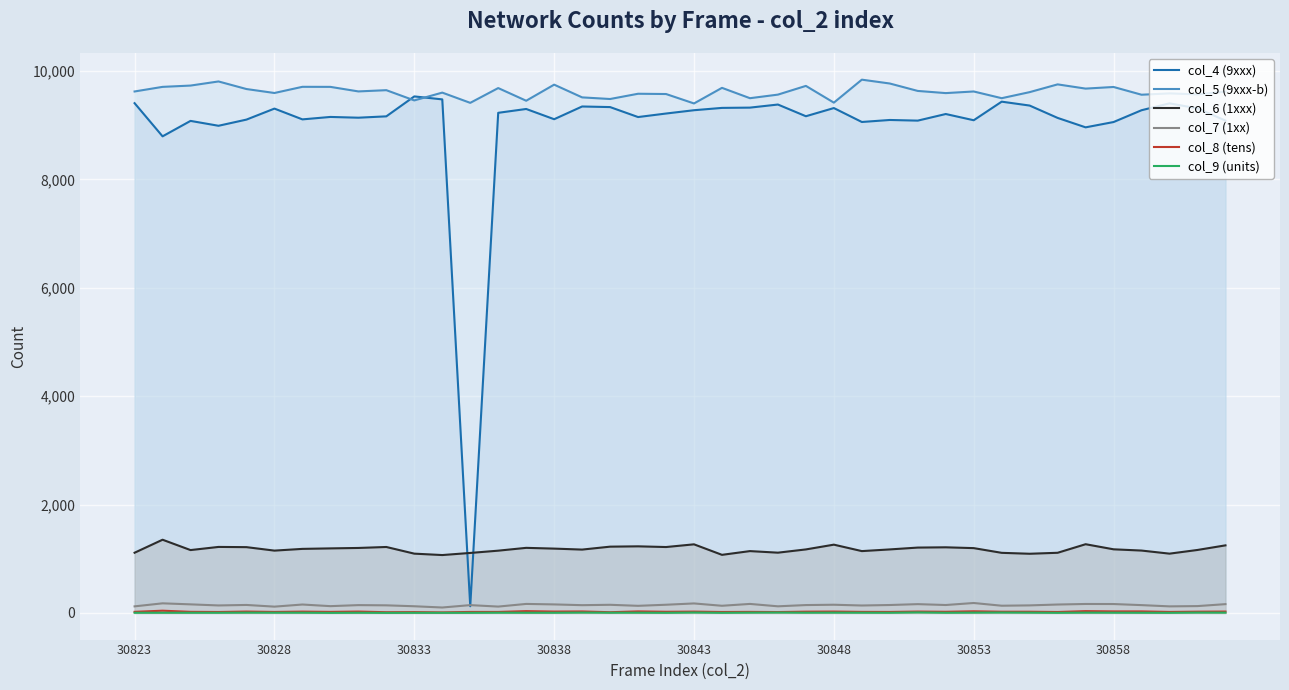

At 13, list the series in order from smallest to largest.

col_9 (units), col_8 (tens), col_7 (1xx), col_6 (1xxx), col_4 (9xxx), col_5 (9xxx-b)